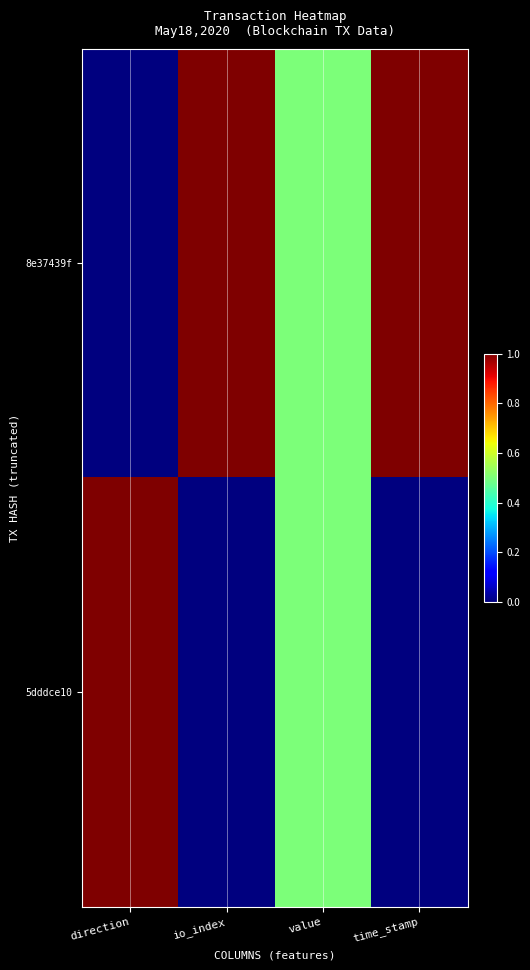

What is the total value across all series at value?

1.0